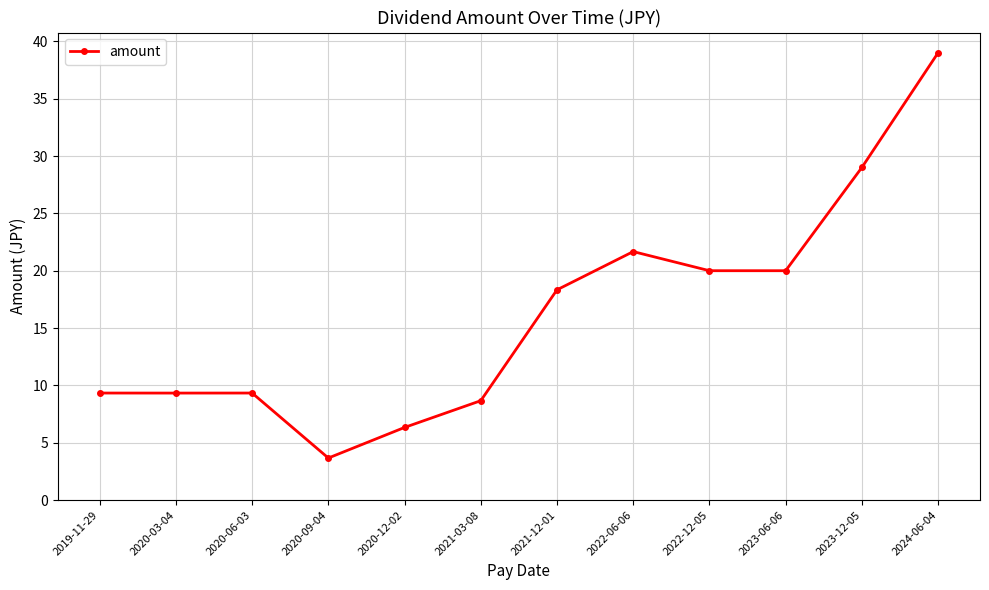

Reading left to right, list all the values displayed in this chart.

2019-11-29=9.3	2020-03-04=9.3	2020-06-03=9.3	2020-09-04=3.7	2020-12-02=6.3	2021-03-08=8.7	2021-12-01=18.3	2022-06-06=21.7	2022-12-05=20.0	2023-06-06=20.0	2023-12-05=29.0	2024-06-04=39.0